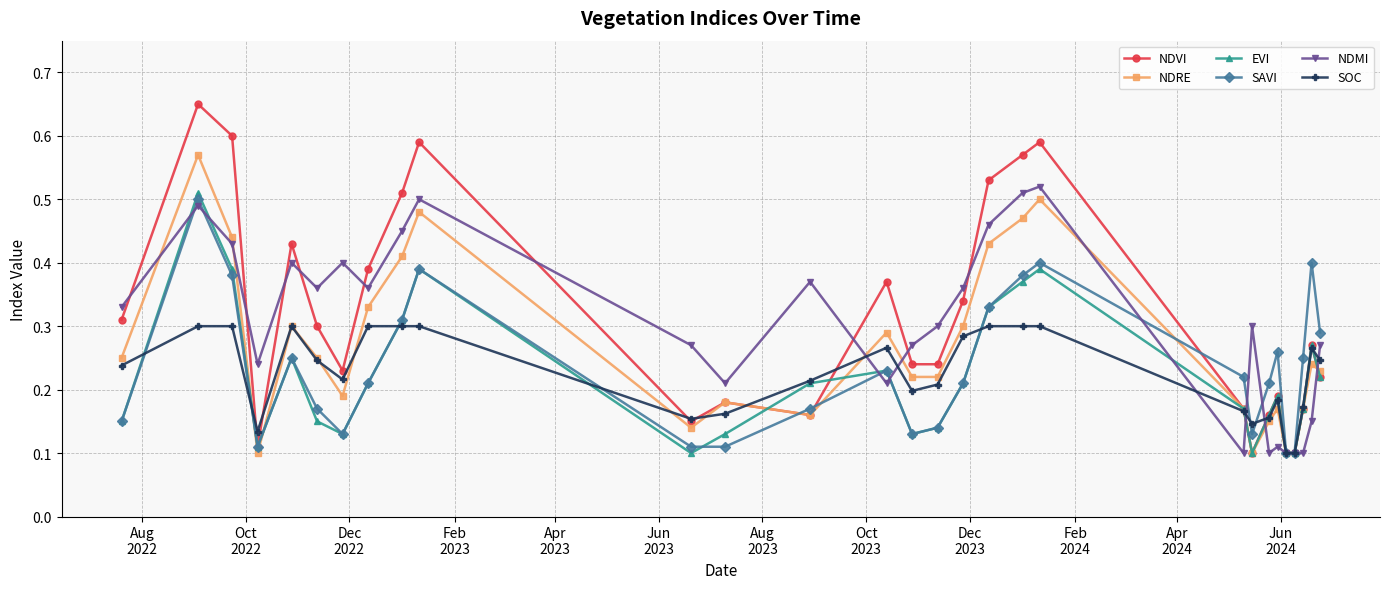

How many NDMI values are between 0 and 1?

29